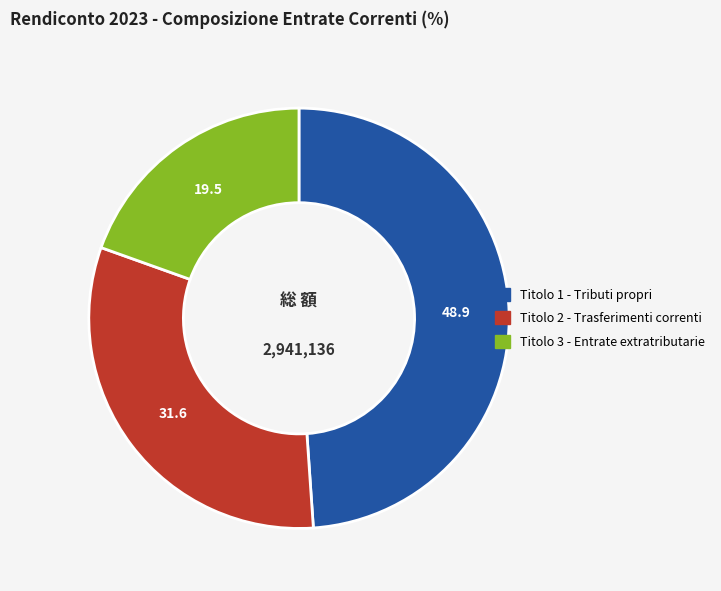

Is Titolo 3 - Entrate extratributarie the majority of the pie?

No